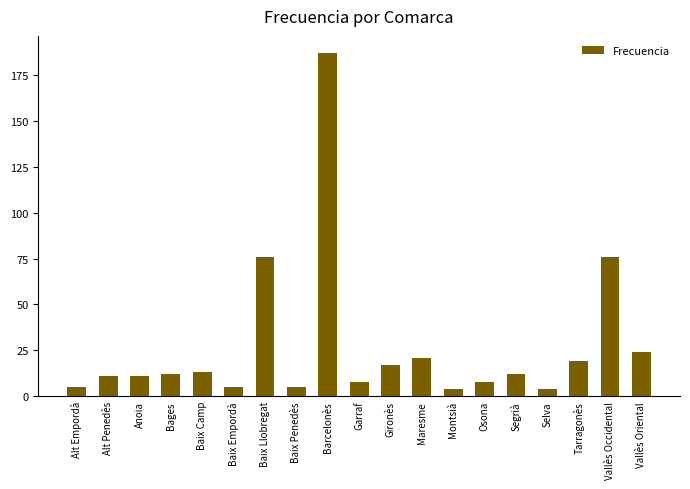

What is the ratio of the value at Anoia to the value at Baix Camp?

0.8